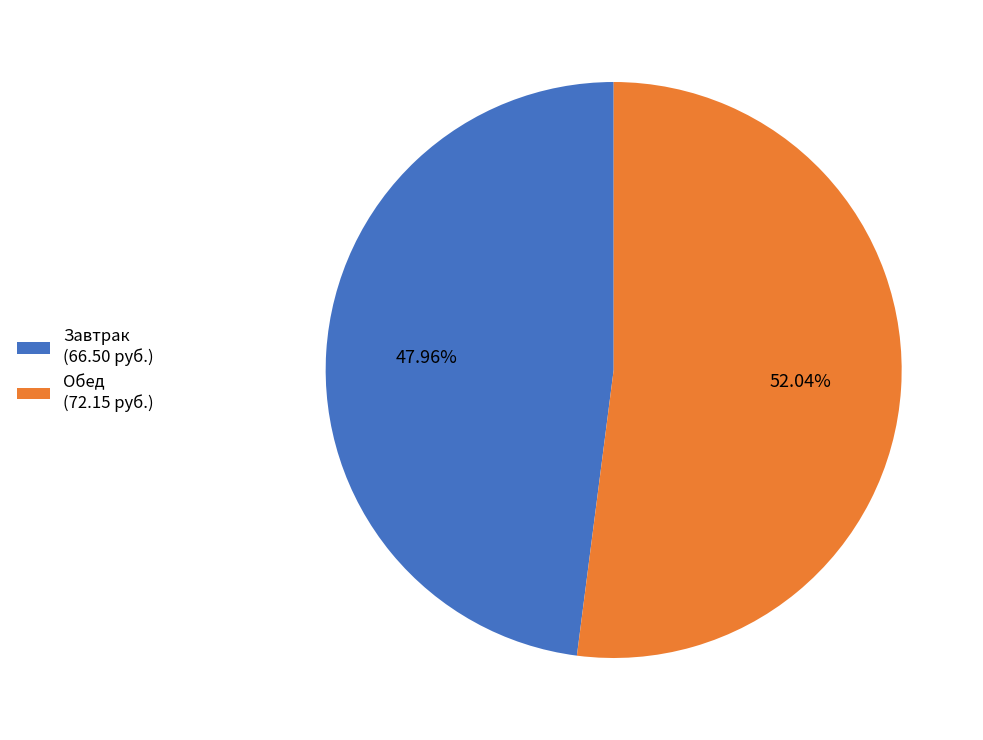

Is the sum of Обед (72.15 руб.) and Завтрак (66.50 руб.) greater than half?

Yes